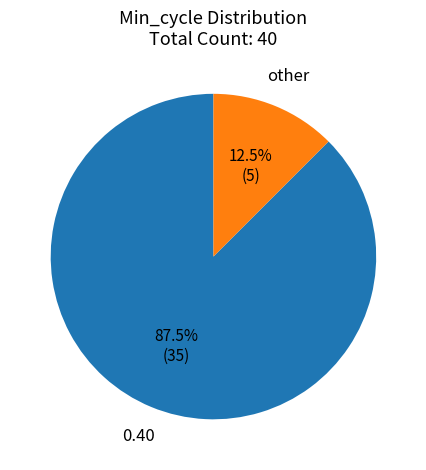

Is there any slice that represents more than half of the pie?

Yes